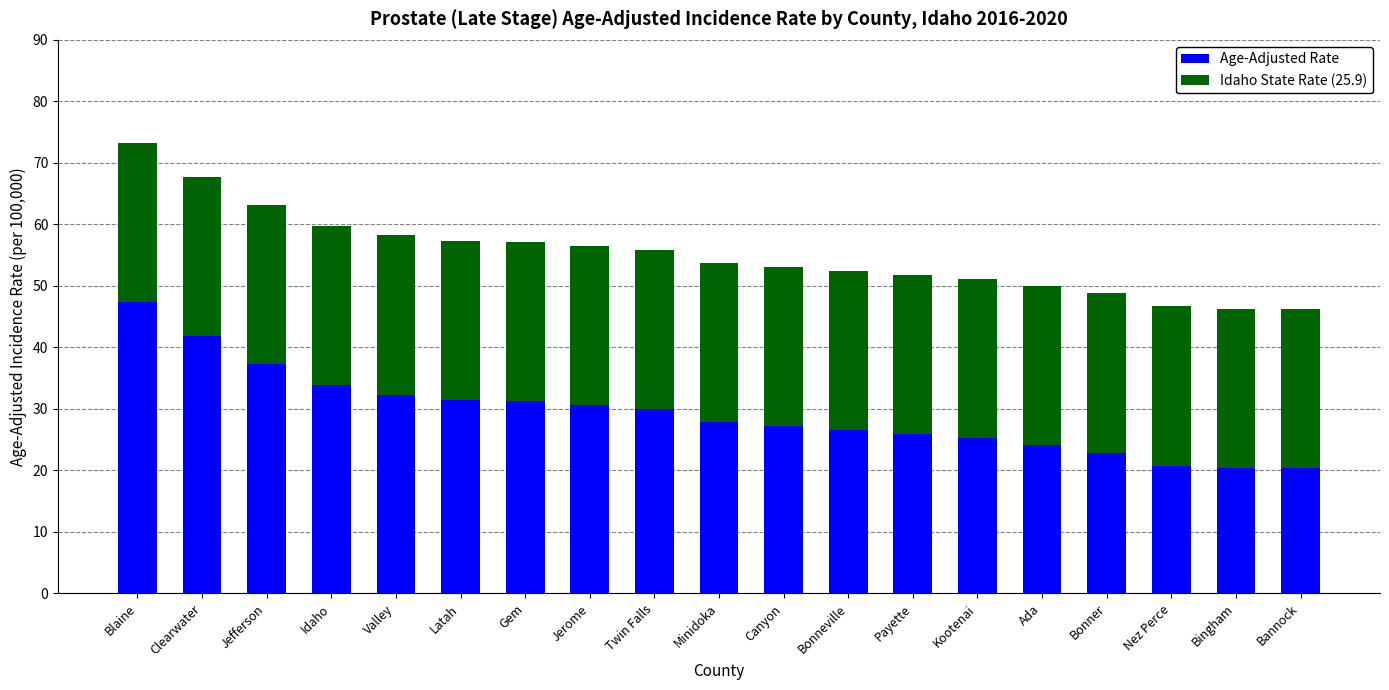

What is the difference between the Age-Adjusted Rate values at Bonner and Bonneville?

3.6